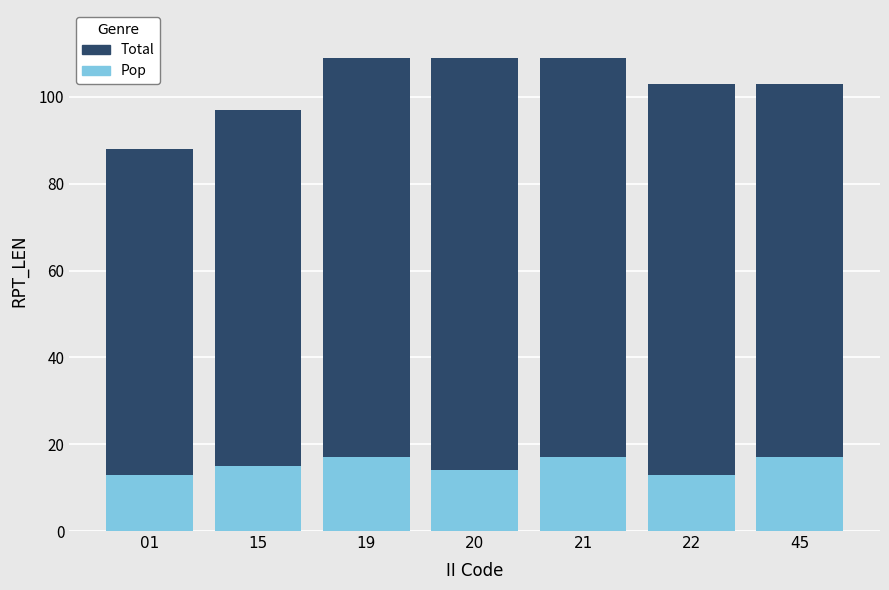

Between 01 and 45, which series saw the biggest shift?

Total